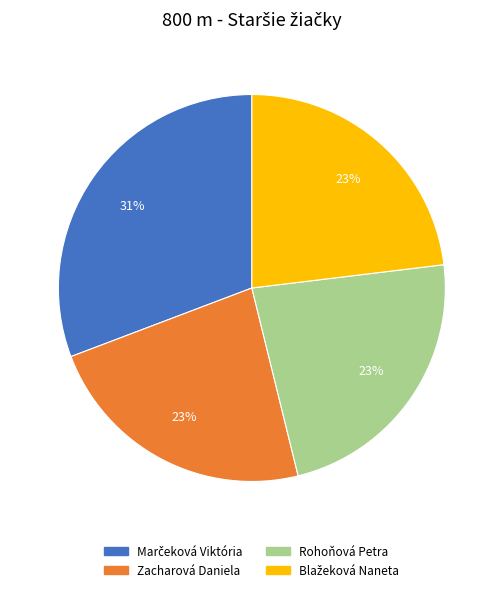

Does Rohoňová Petra account for over 50% of the chart?

No